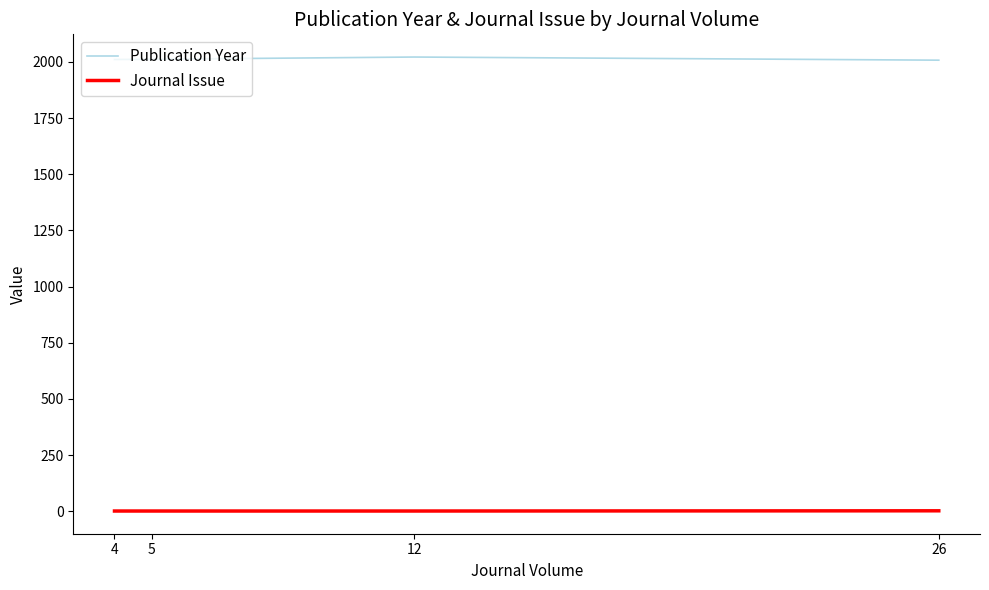

What is the average value of the Publication Year series?

2013